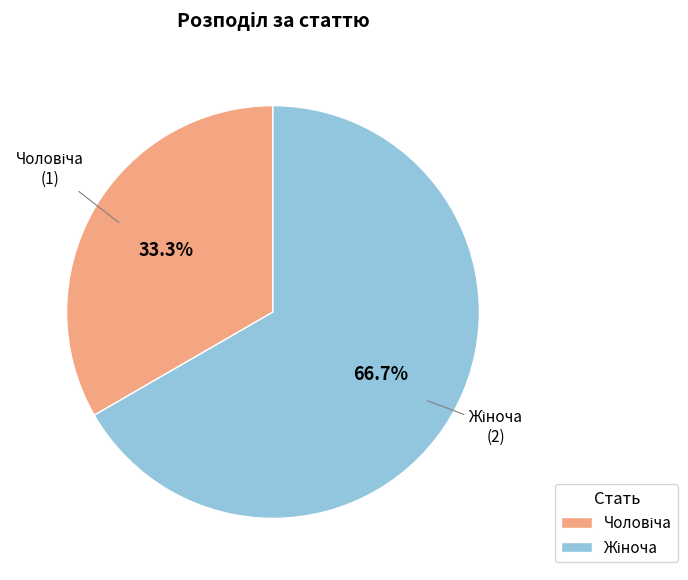

Does any single category account for the majority?

Yes